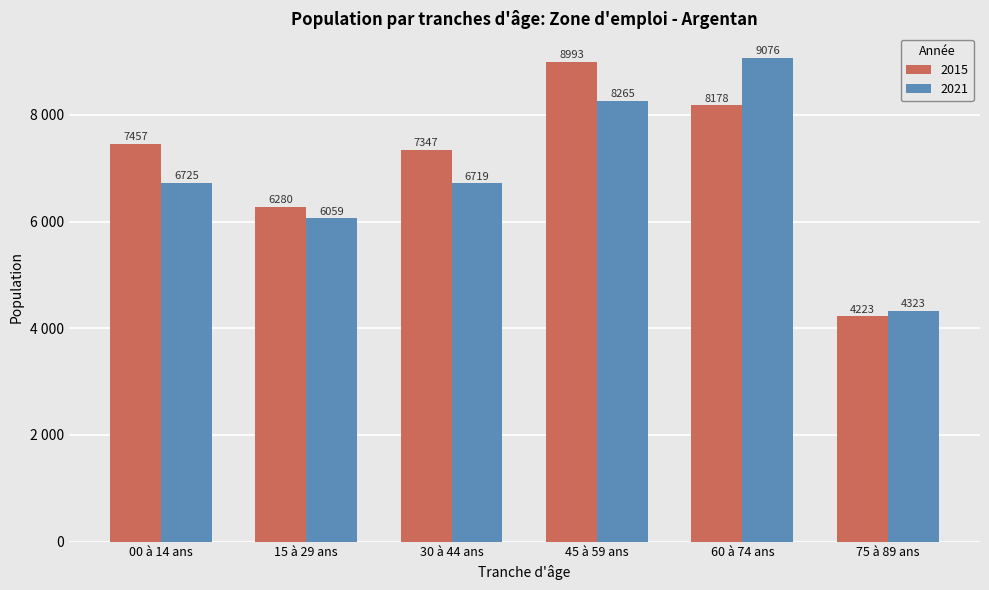

Count the number of data series in this chart.

2